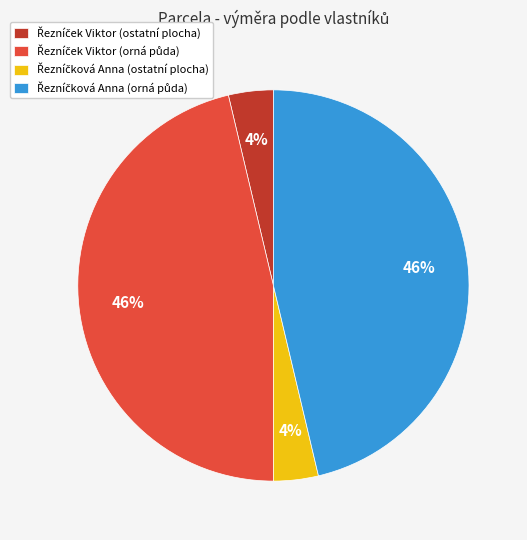

Is there a majority slice in this chart?

No